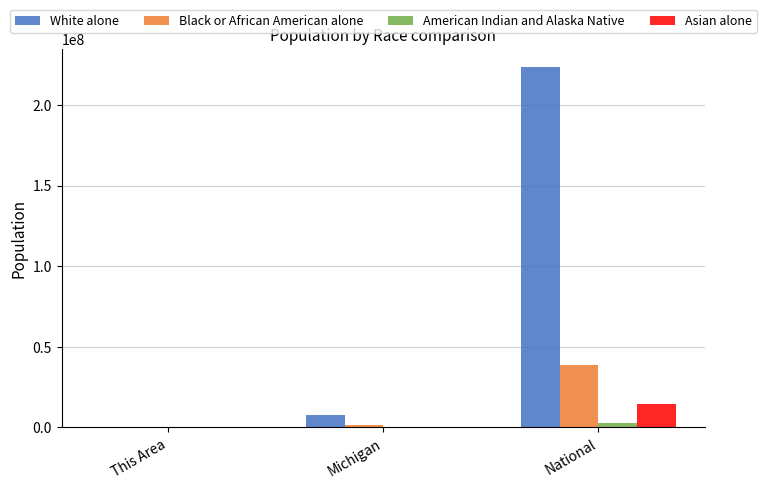

At which label does Black or African American alone reach its peak?

National